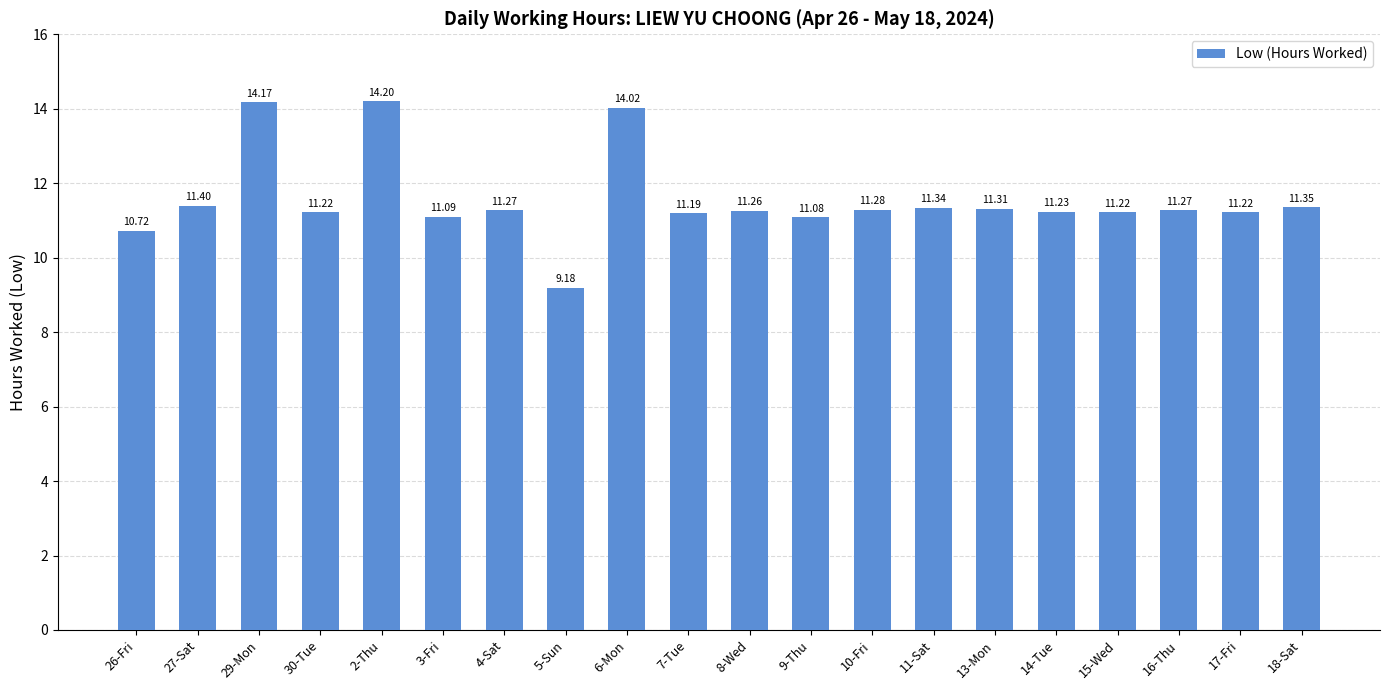

True or false: the data shows 14.2 at 29-Mon.

True